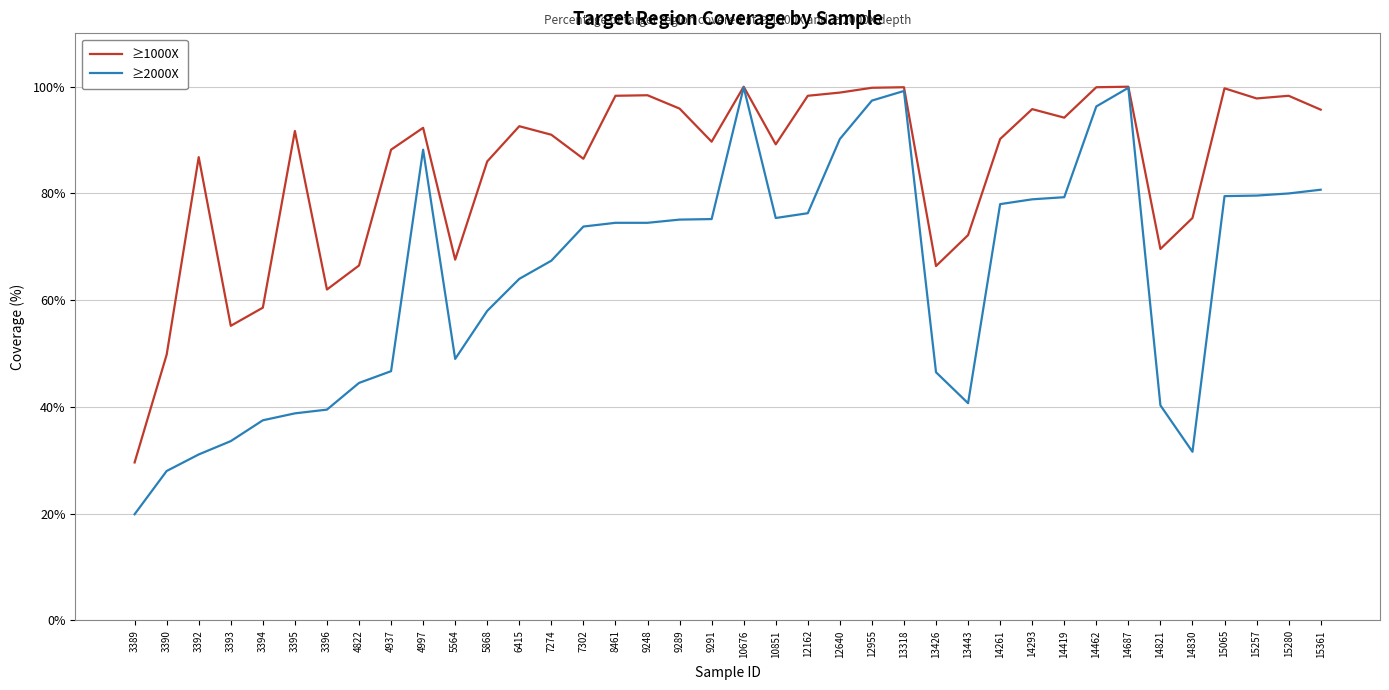

Which series has the widest spread of values?

≥2000X